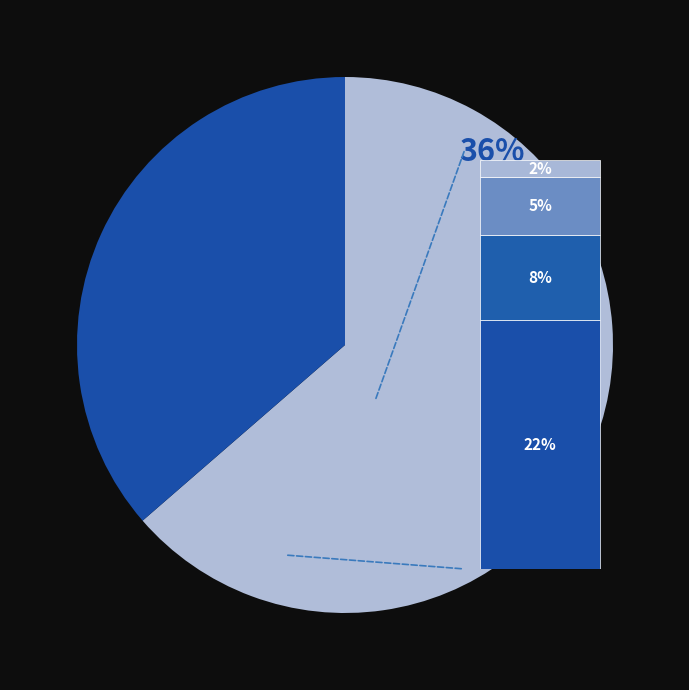

To the nearest percent, what portion does BDBM5931 represent?

22%